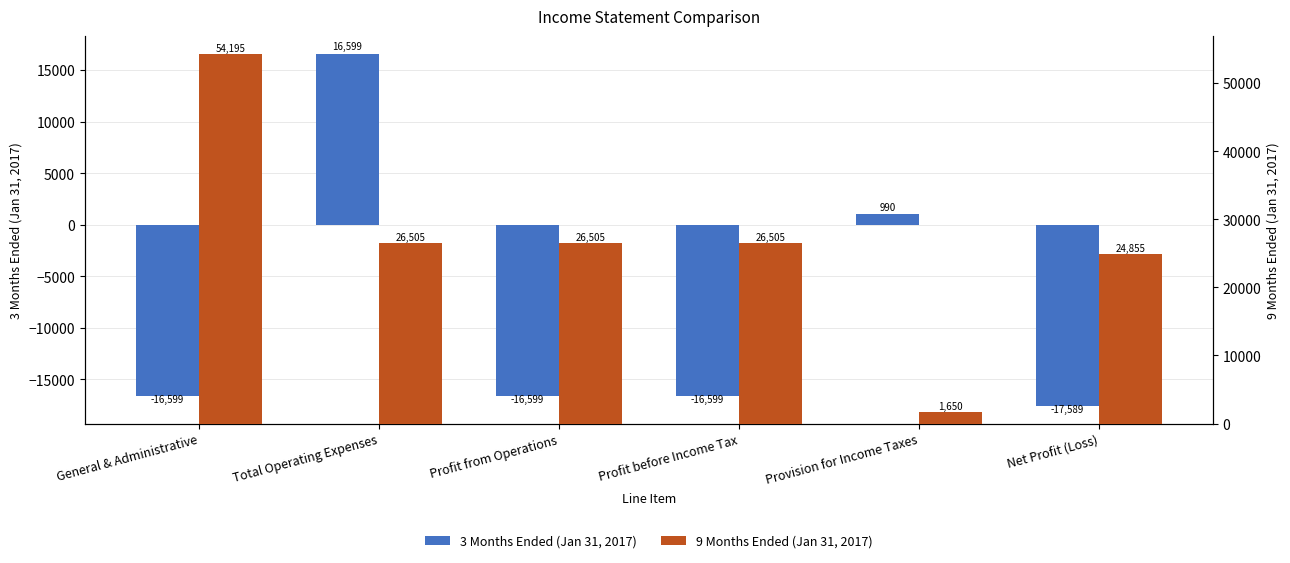

What is the greatest value displayed?

54195